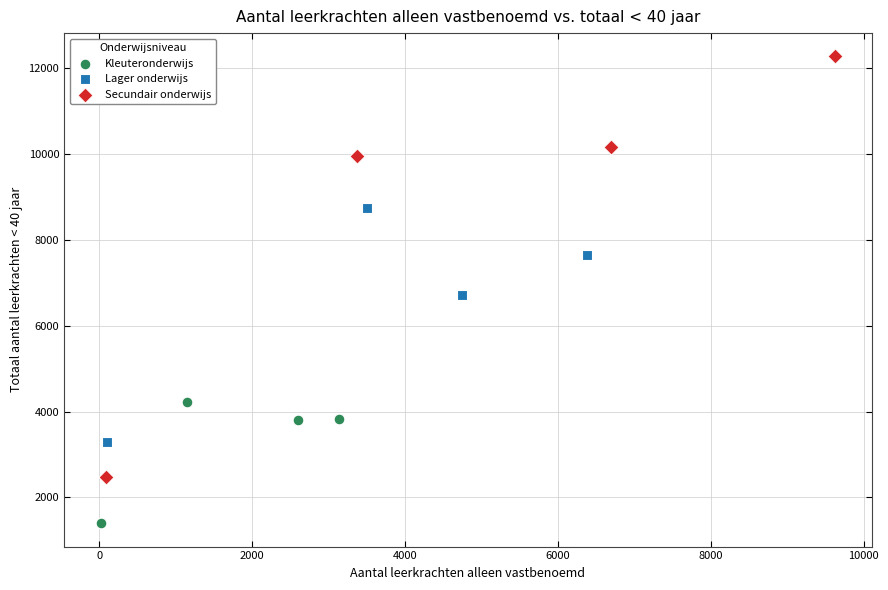

Which series reaches the minimum Y coordinate?

Kleuteronderwijs